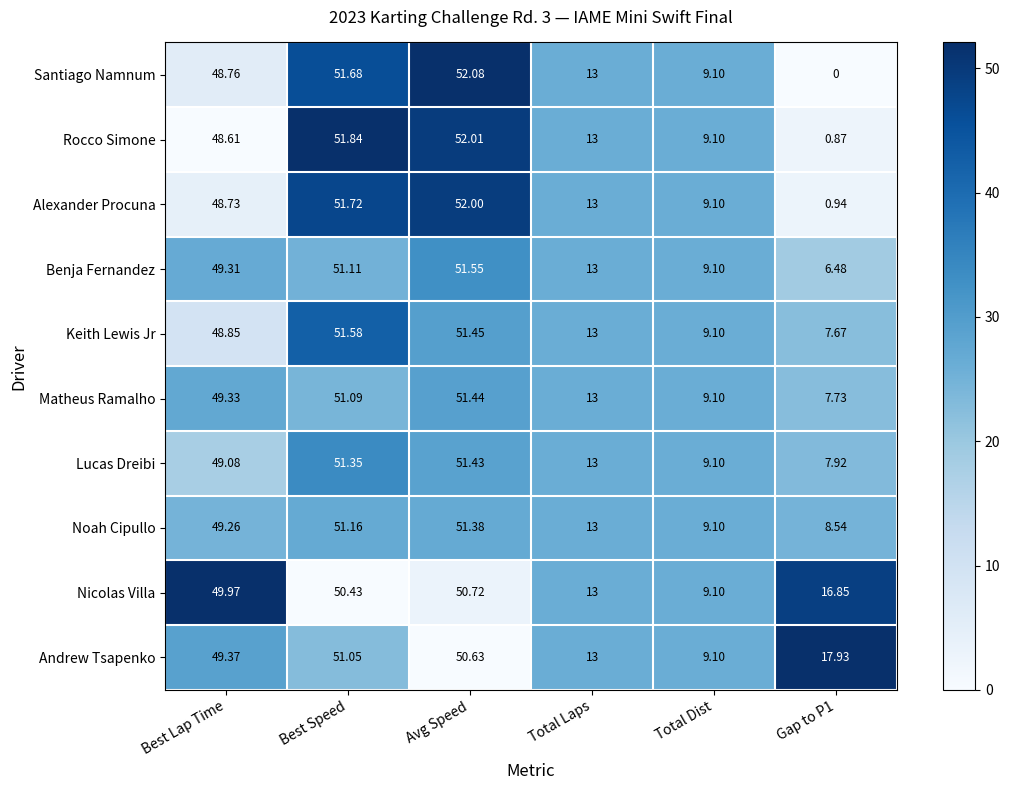

At which category does the chart reach its peak across all series?

Avg Speed